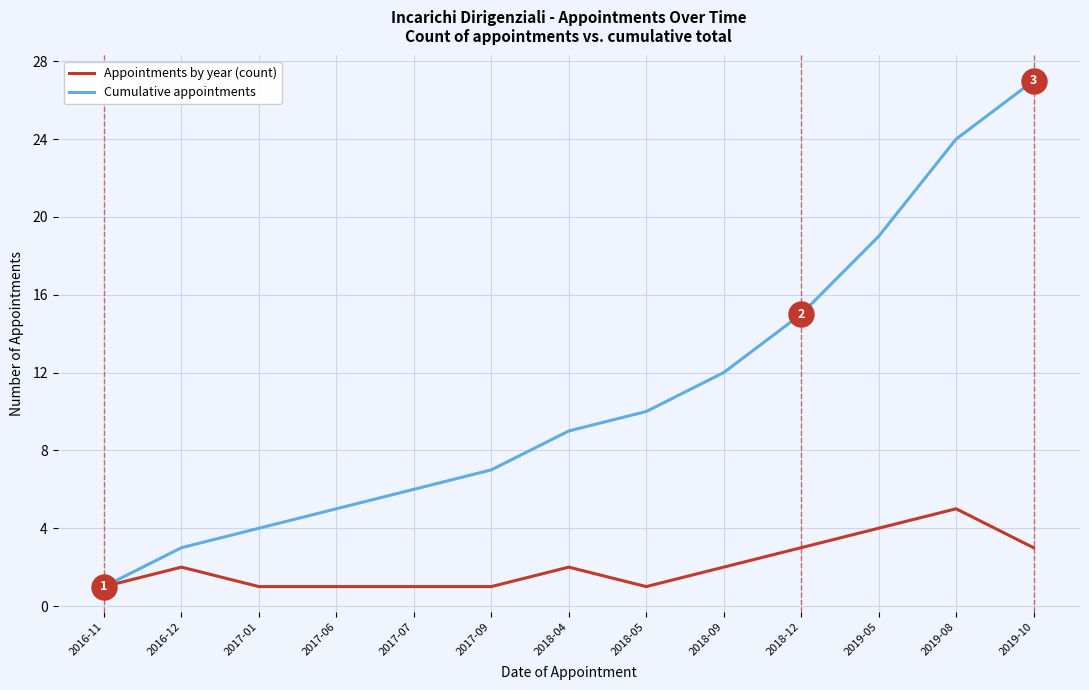

What position from the right is 2019-10?

1